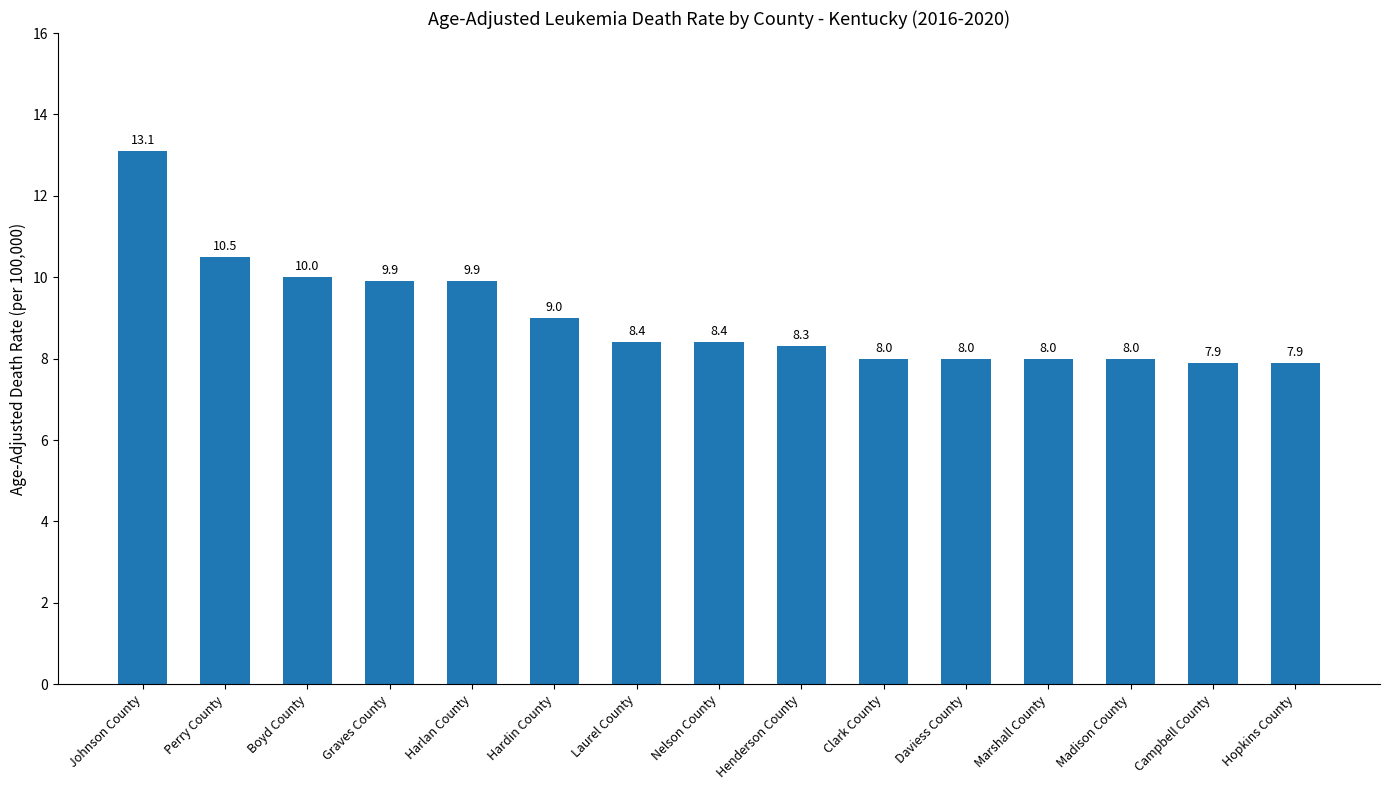

The value at Laurel County is 8.4. True or false?

True